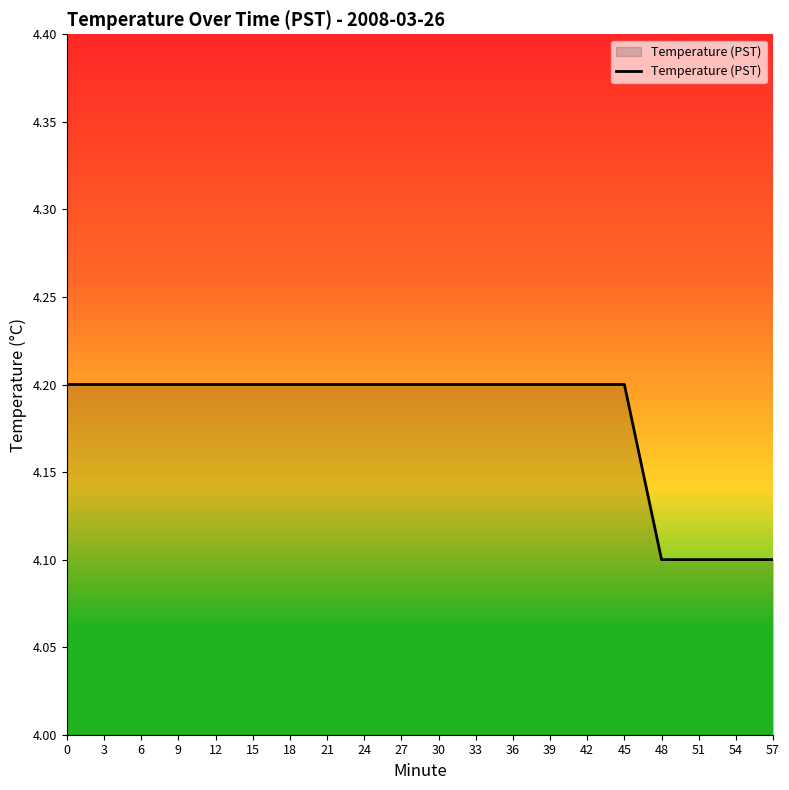

What is the maximum value shown in the chart?

4.2